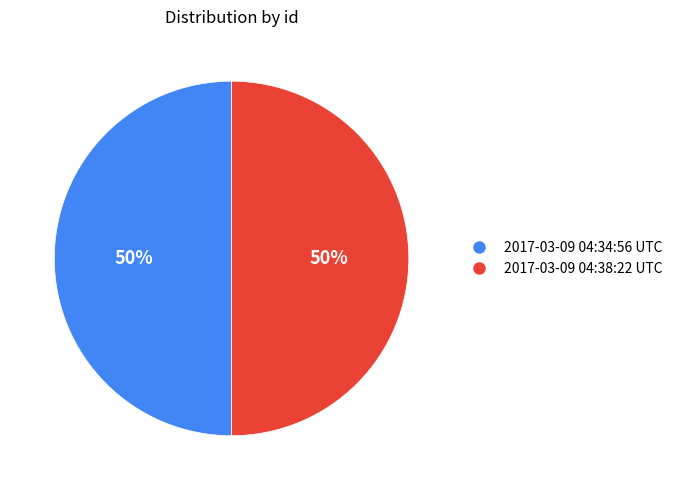

Is it true that 2017-03-09 04:34:56 UTC is 50% of the pie?

True